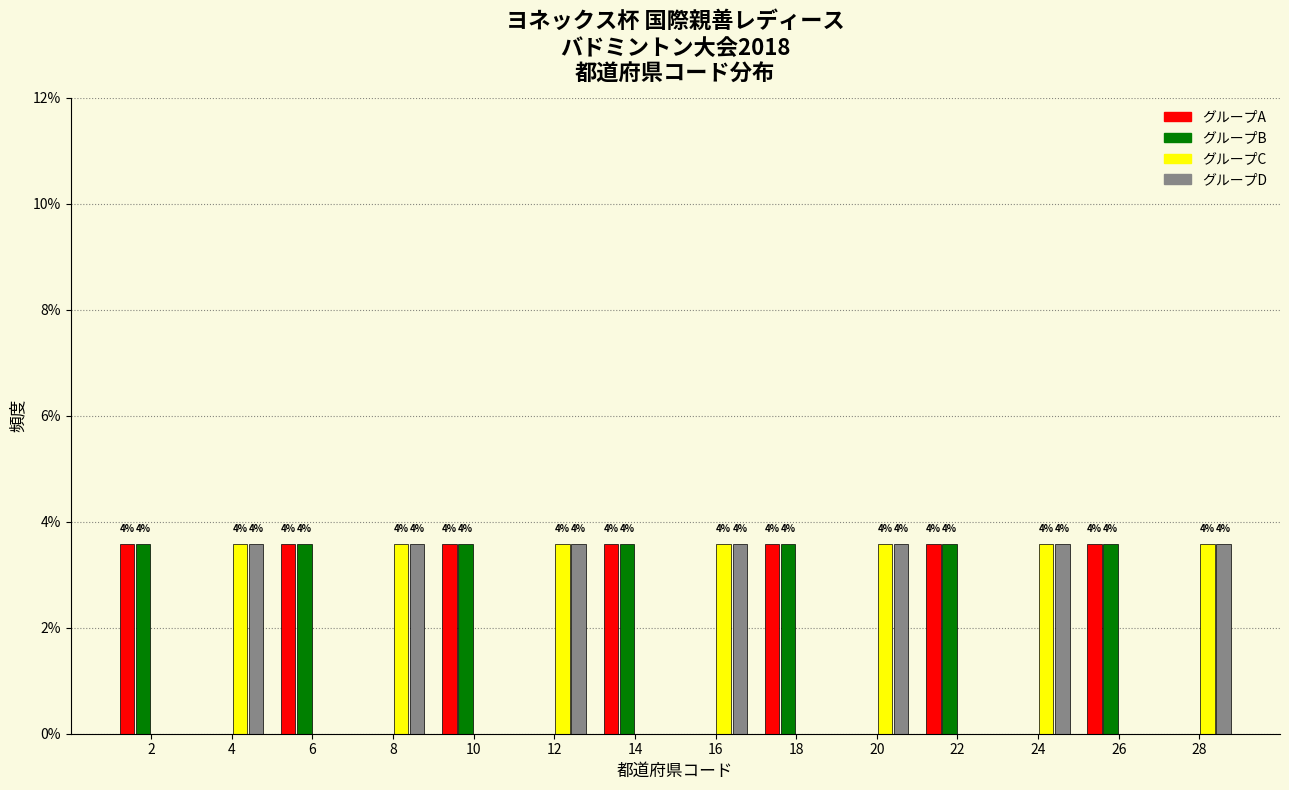

Are the bars grouped side by side (vs. stacked)?

Yes